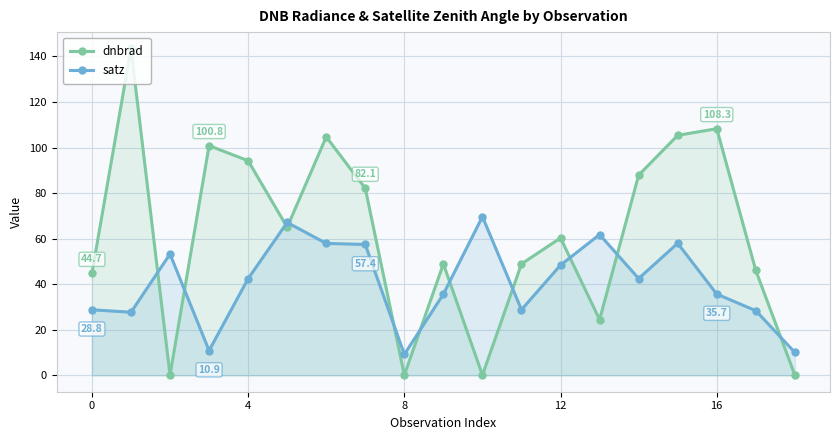

True or false: dnbrad has more than 0 points higher than both neighbors.

True